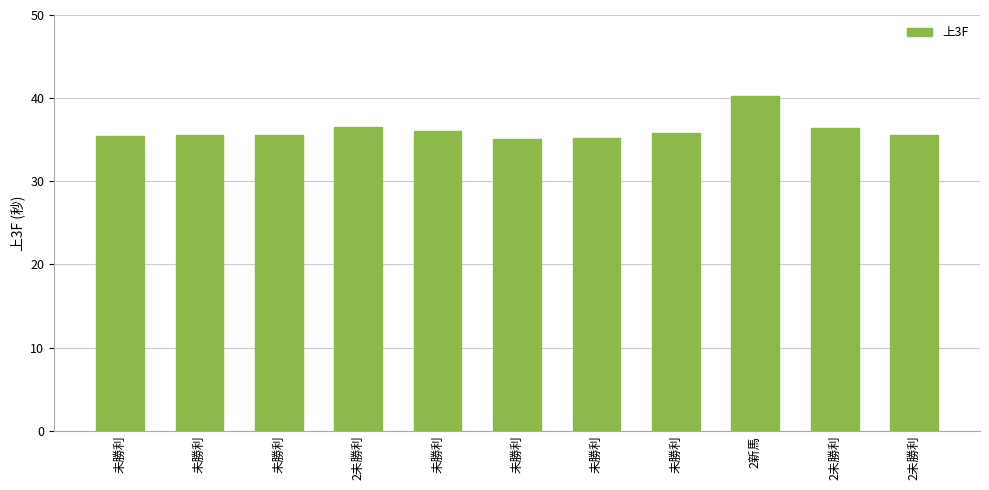

How many bars are there in total?

11